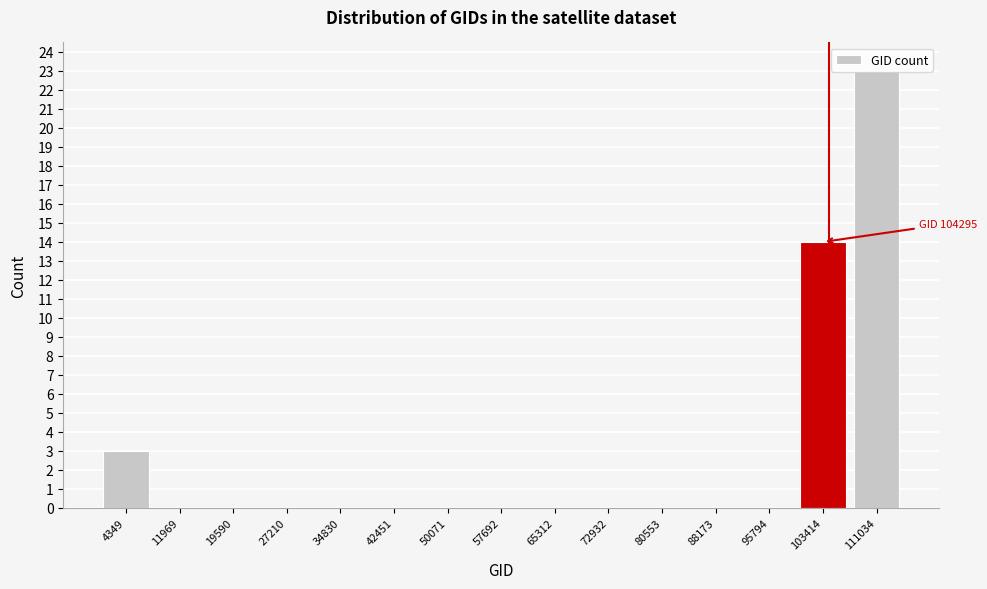

Which range on the x-axis has the tallest bar?

107000 to 115000